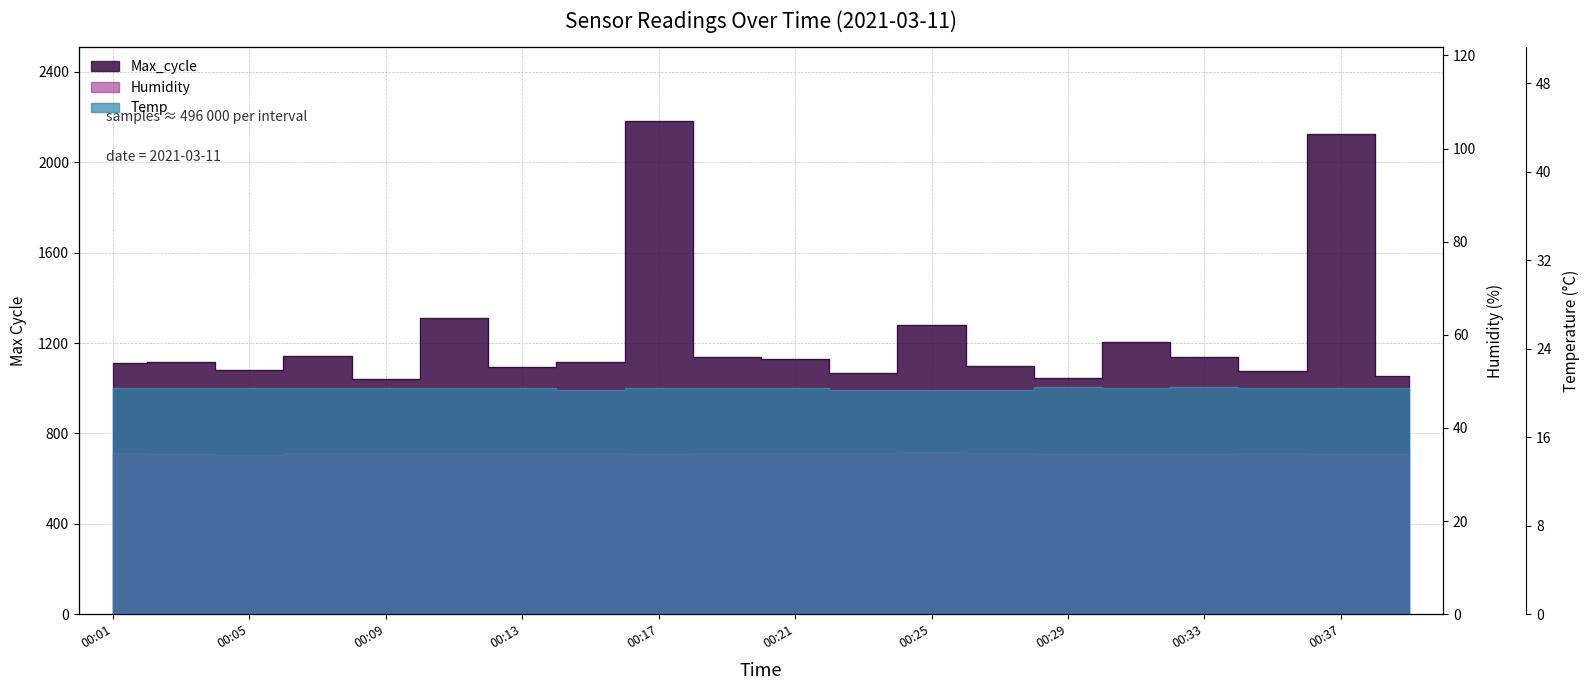

What is the difference between the maximum and minimum values in the Temp series?

0.2